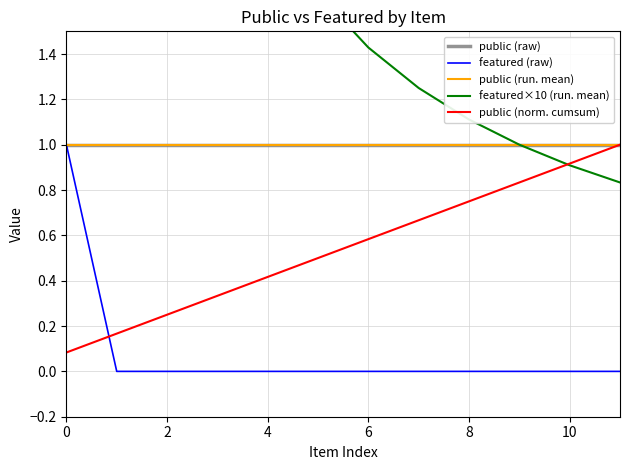

The public (run. mean) series shows 0.3 at 8. True or false?

False